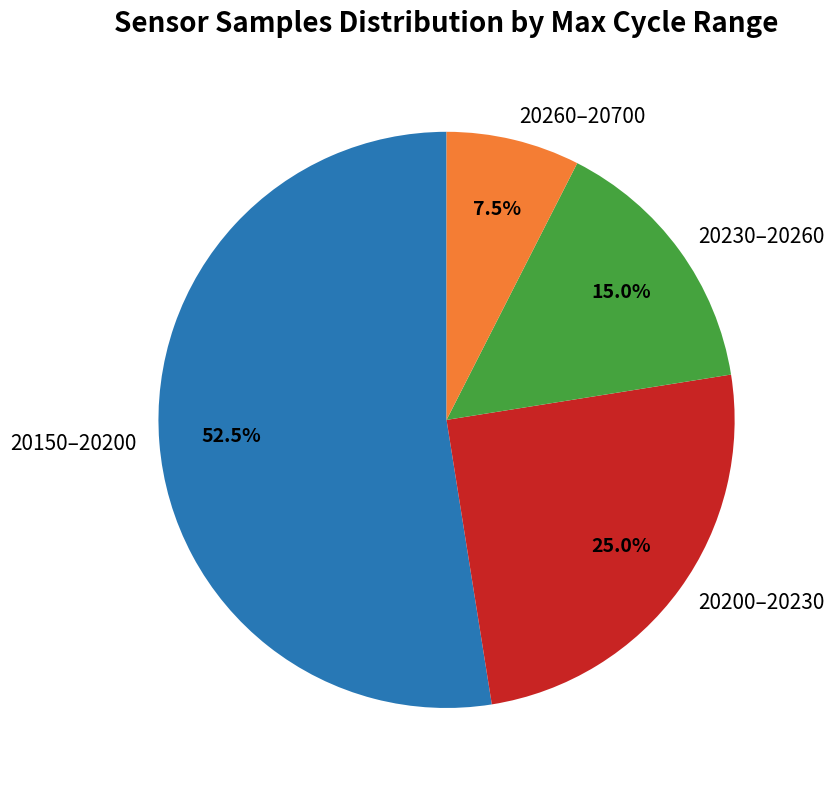

Does 20230–20260 represent more than half of the total?

No